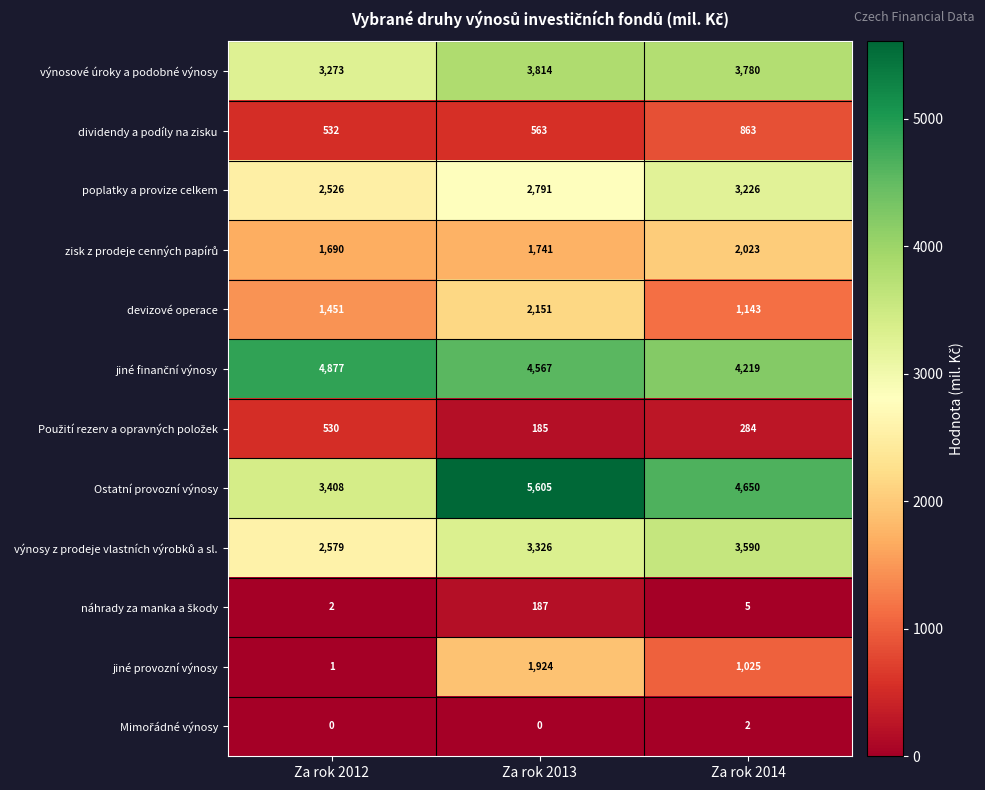

How many series are shown in this chart?

12